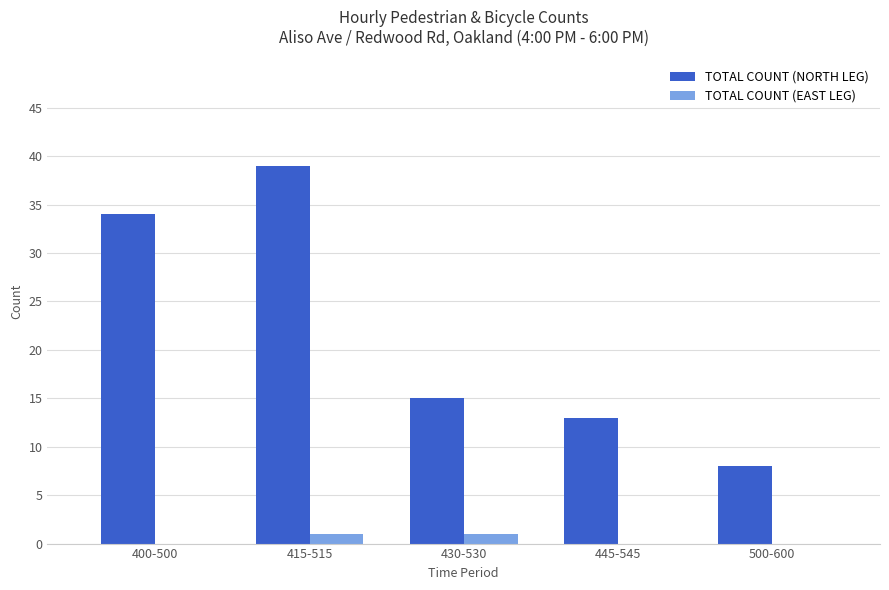

Is it true that TOTAL COUNT (NORTH LEG) equals 3 at 430-530?

False